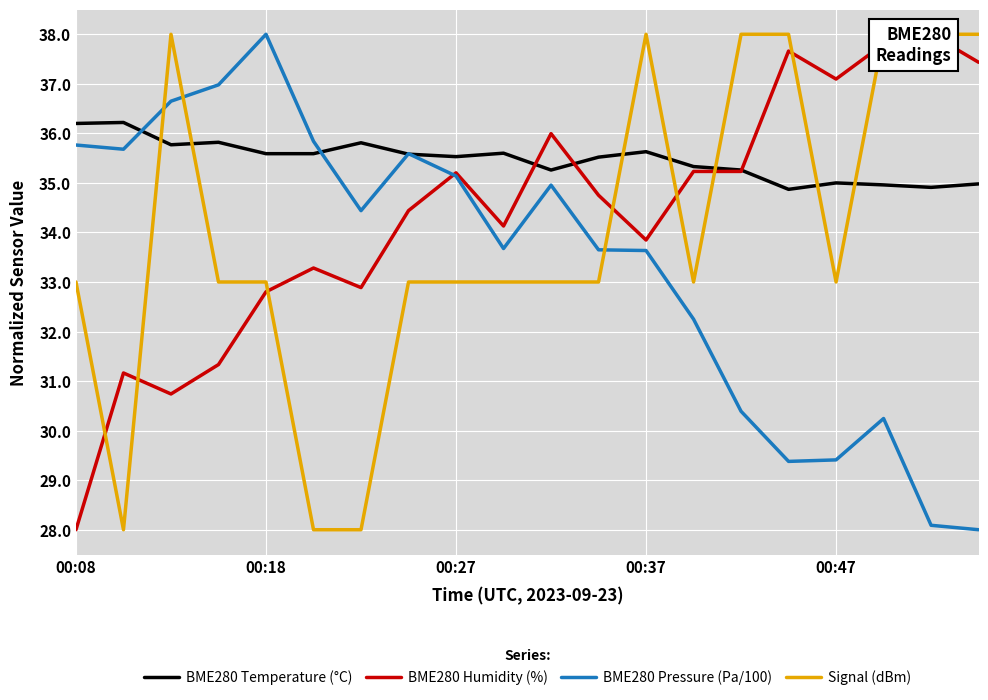

What is the value of the BME280 Pressure (Pa/100) point at the 7th from the left?

34.4